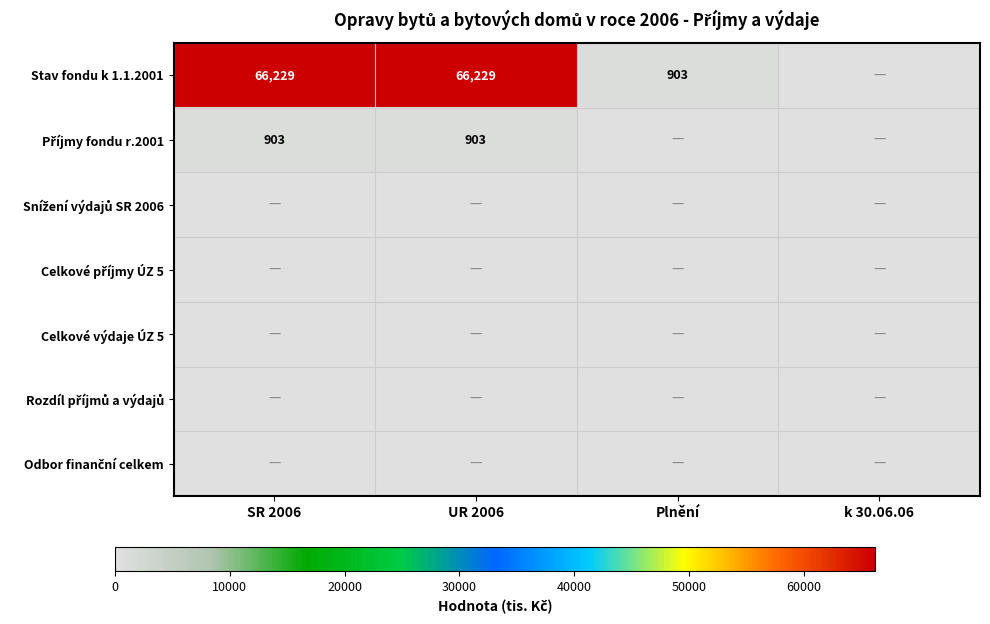

True or false: Stav fondu k 1.1.2001 has a value of 66229 at UR 2006.

True